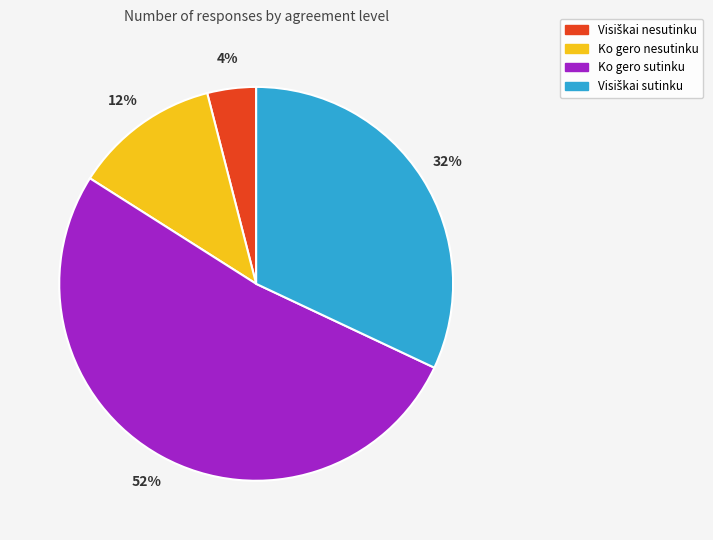

How many segments does this pie chart have?

4